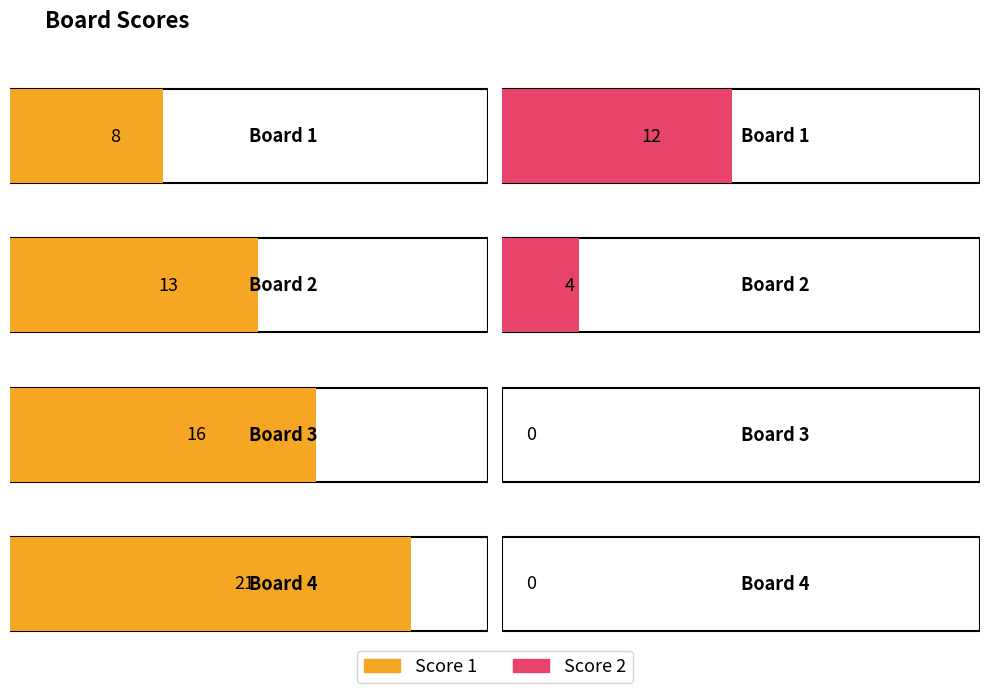

How many values in the Score 1 series exceed 16?

1